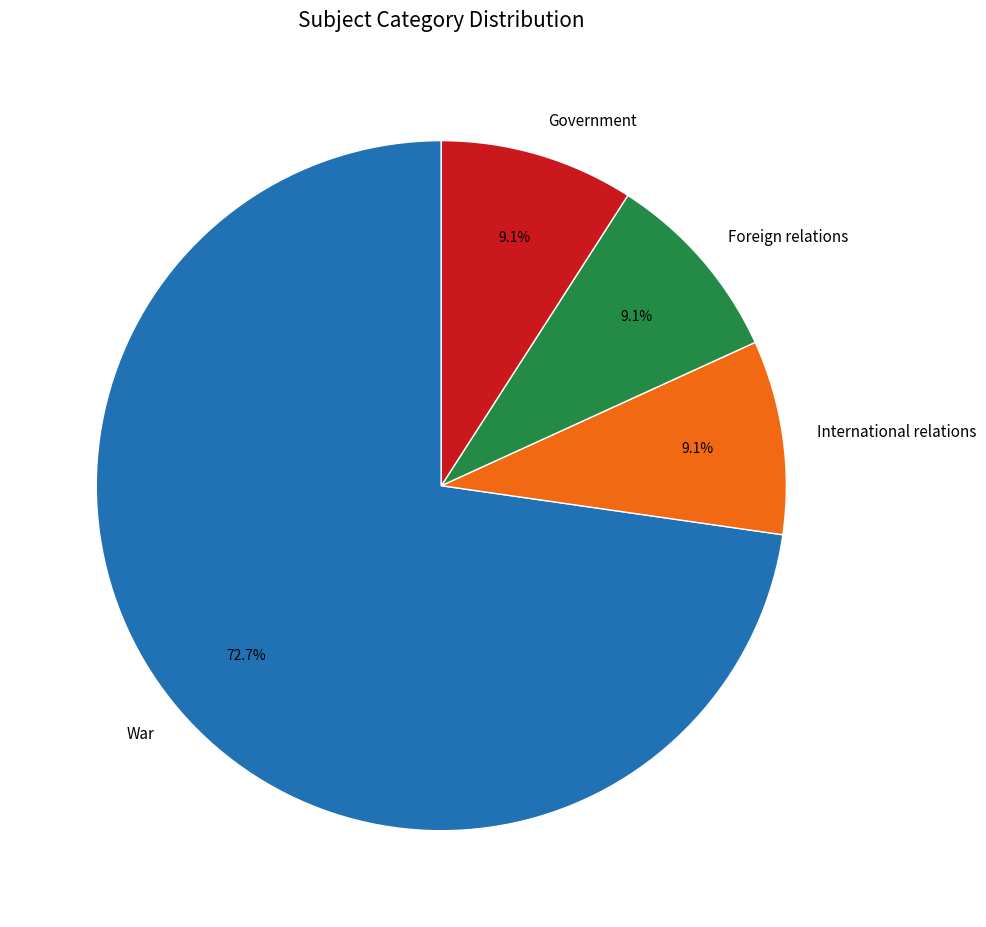

Is there a majority slice in this chart?

Yes